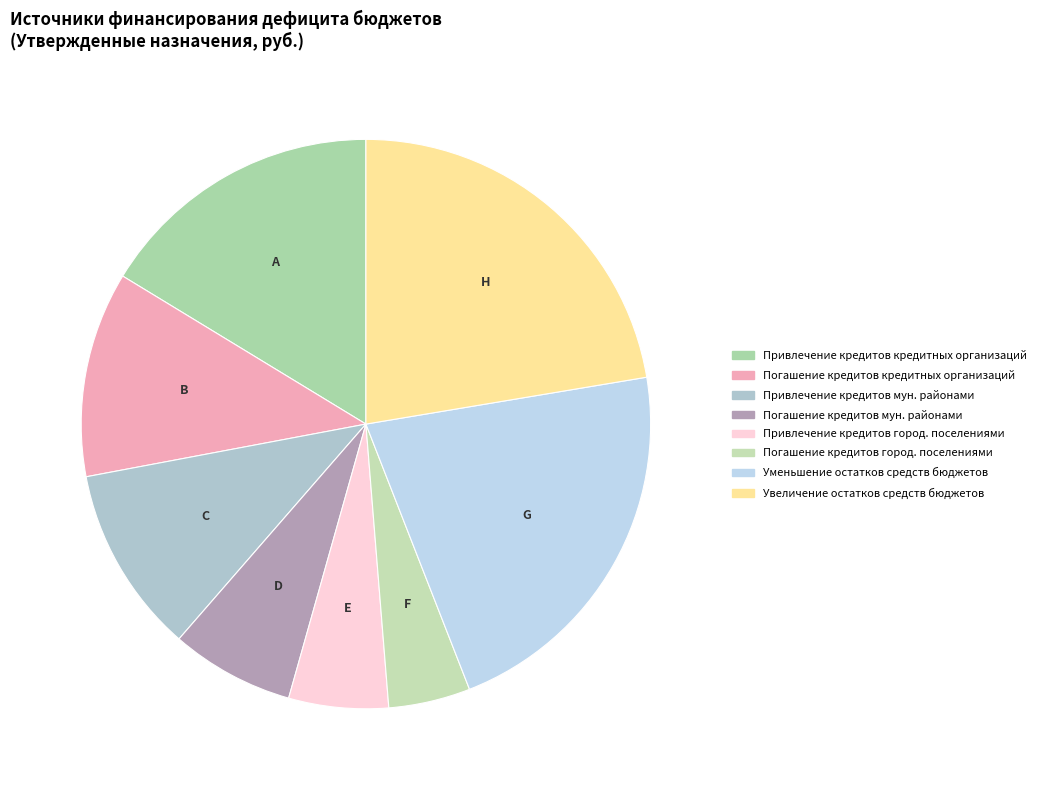

Does any single category account for the majority?

No